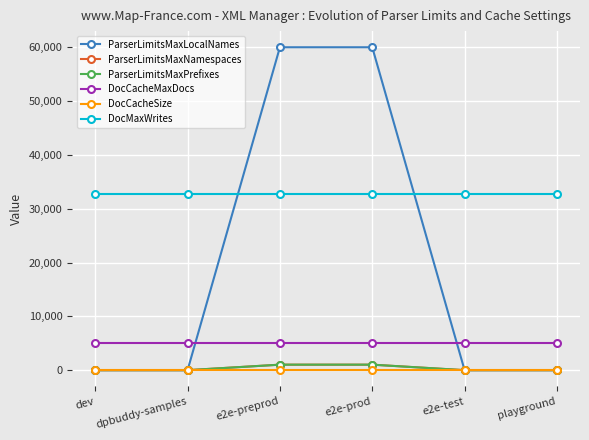

The ParserLimitsMaxLocalNames series shows 60000 at e2e-preprod. True or false?

True